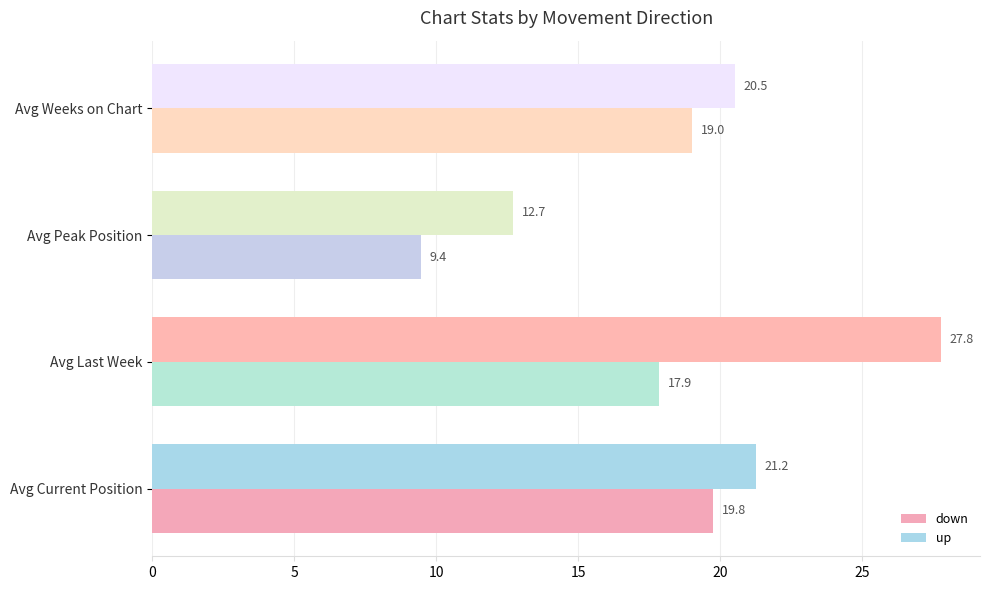

What value does the down series have at Avg Current Position?

19.8